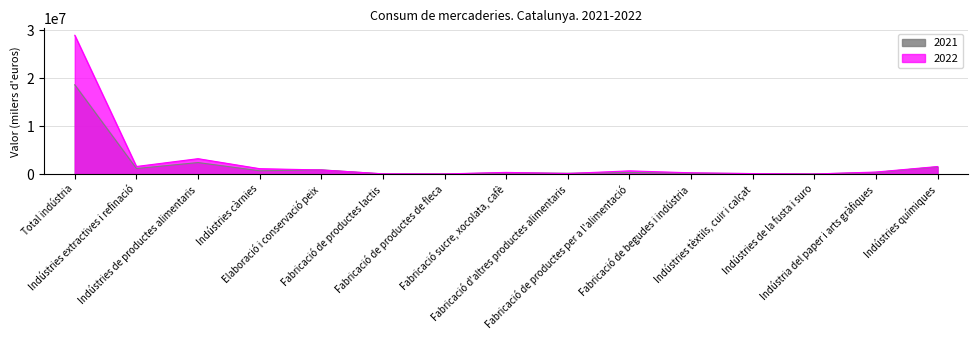

Read the 2022 value at Indústries càrnies.

1125449